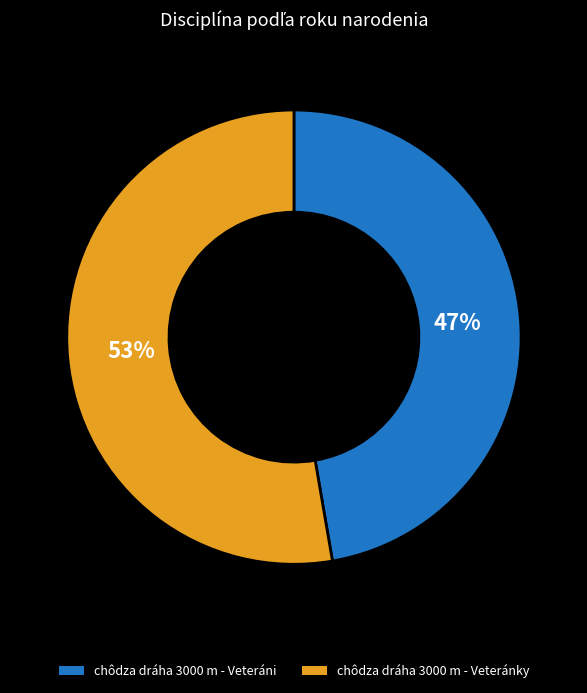

Which category has the smallest portion of the pie?

chôdza dráha 3000 m - Veteráni